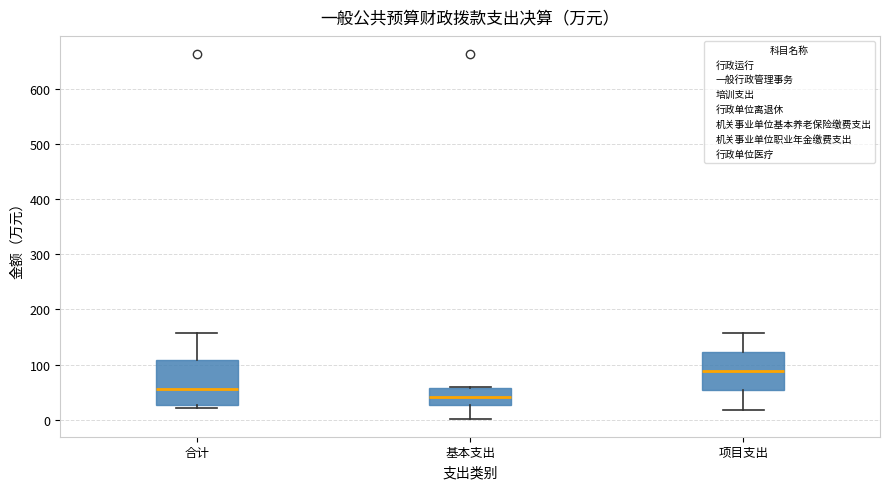

Reading left to right, transcribe this box plot: for each box, give where its median line is, the range the box spans, and where its two whiskers end, as read against the y-axis. The values are not printed on the chart, so give them approximately, as read against the axis.

合计: median 60, box 30 to 110, whiskers 20 to 160
基本支出: median 40, box 30 to 60, whiskers 0 to 60
项目支出: median 90, box 50 to 120, whiskers 20 to 160